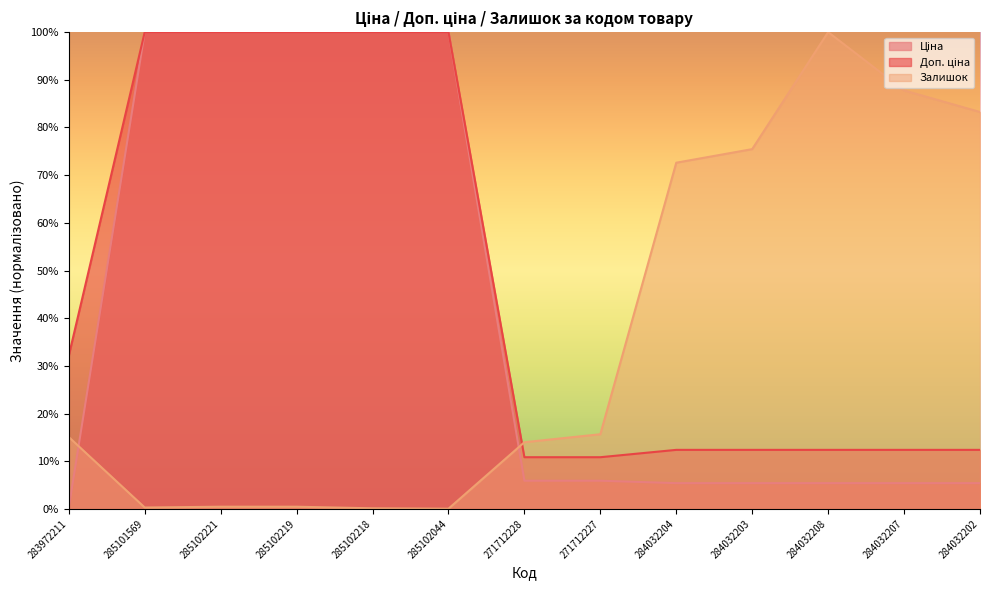

What is the sum of the Доп. ціна values at 285102218 and 285102219?

200.0